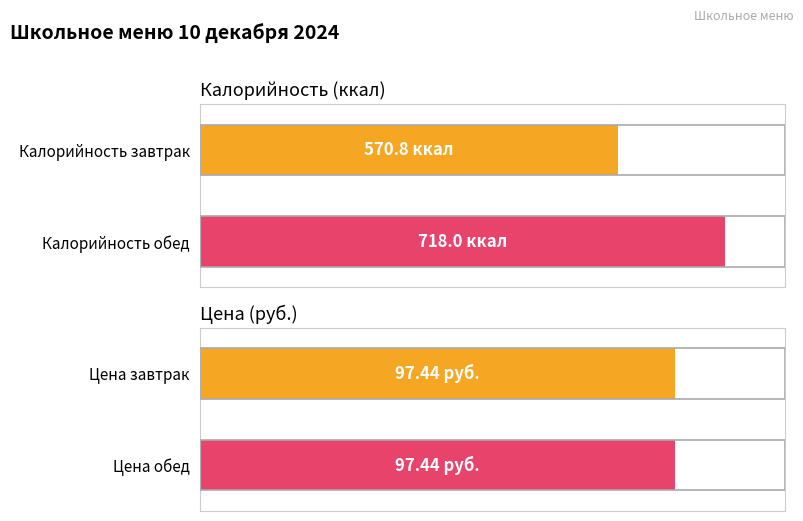

How many distinct data groups are displayed?

2